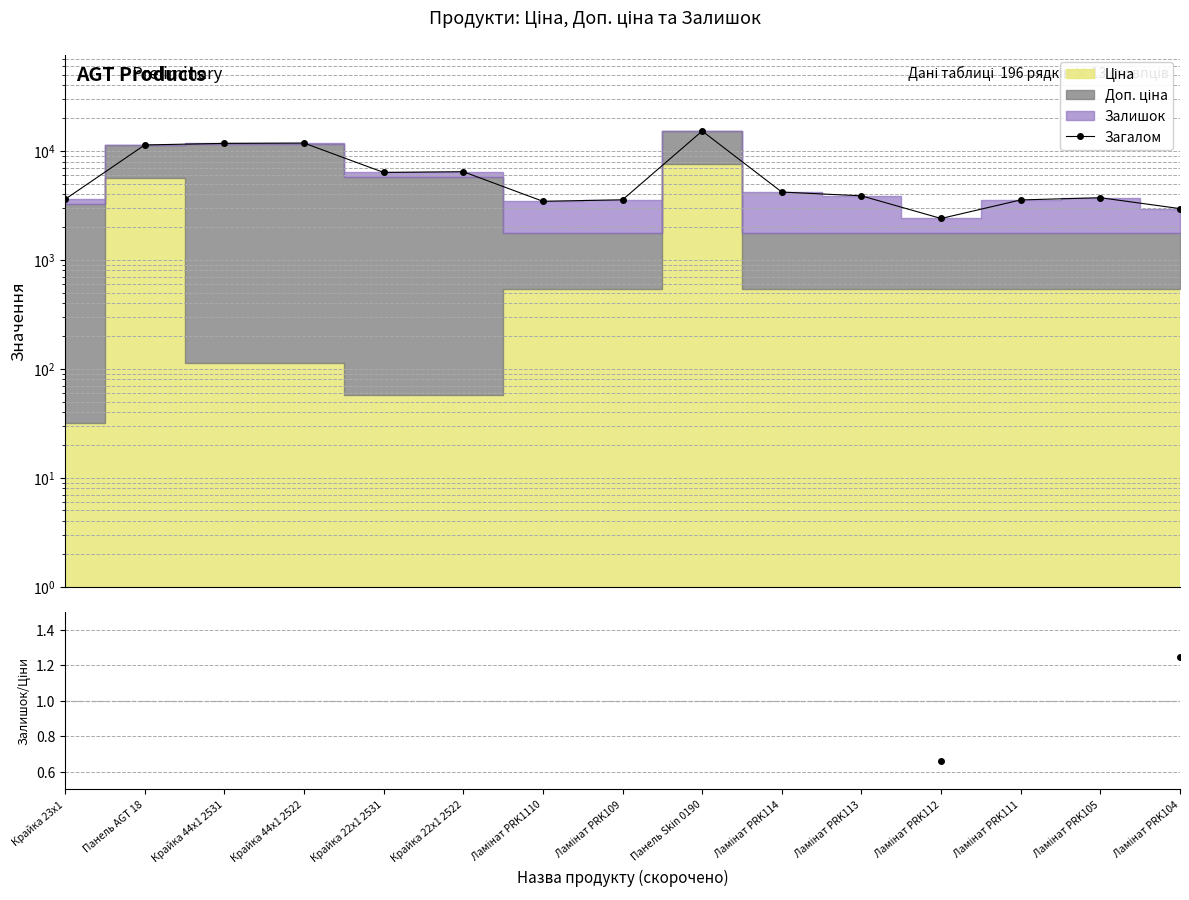

Rank the categories by value from lowest to highest.

Ламінат PRK112, Ламінат PRK104, Ламінат PRK1110, Ламінат PRK111, Ламінат PRK109, Крайка 23x1, Ламінат PRK105, Ламінат PRK113, Ламінат PRK114, Крайка 22x1 2531, Крайка 22x1 2522, Панель AGT 18, Крайка 44x1 2531, Крайка 44x1 2522, Панель Skin 0190